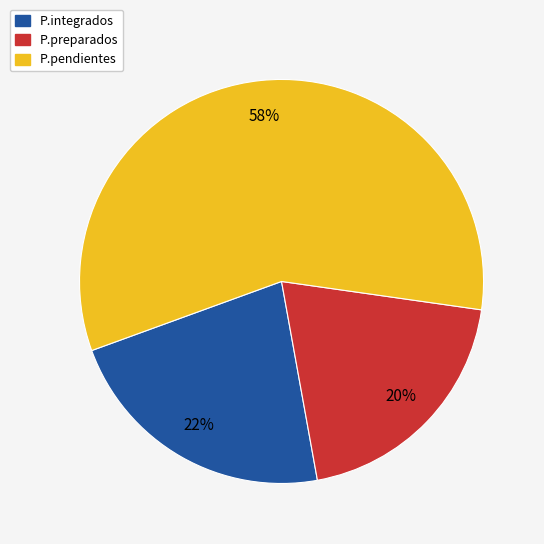

Do P.integrados and P.preparados together represent more than half of the pie?

No